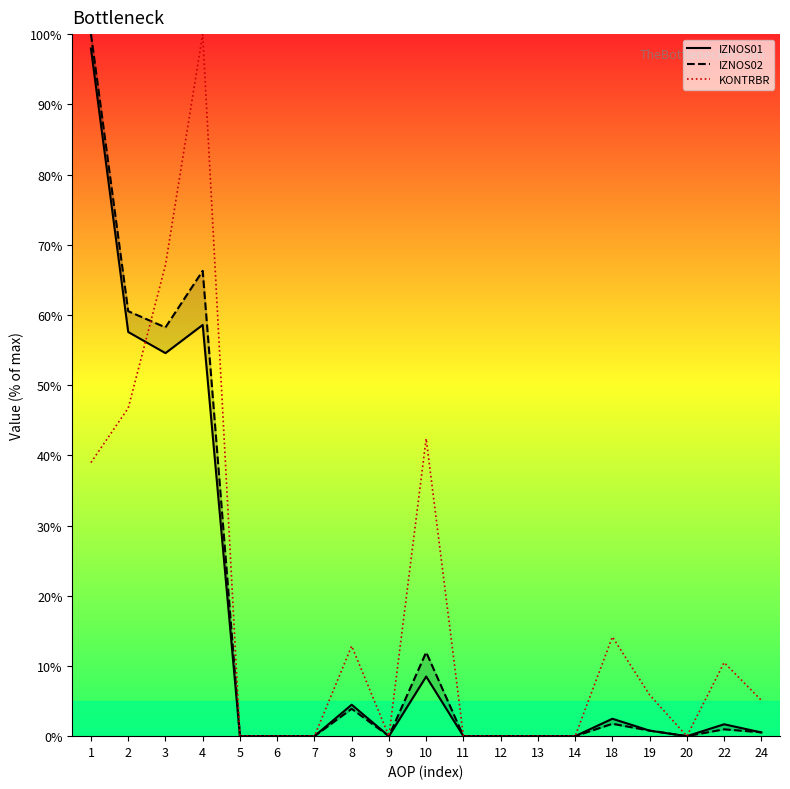

How many values in KONTRBR are above zero?

10